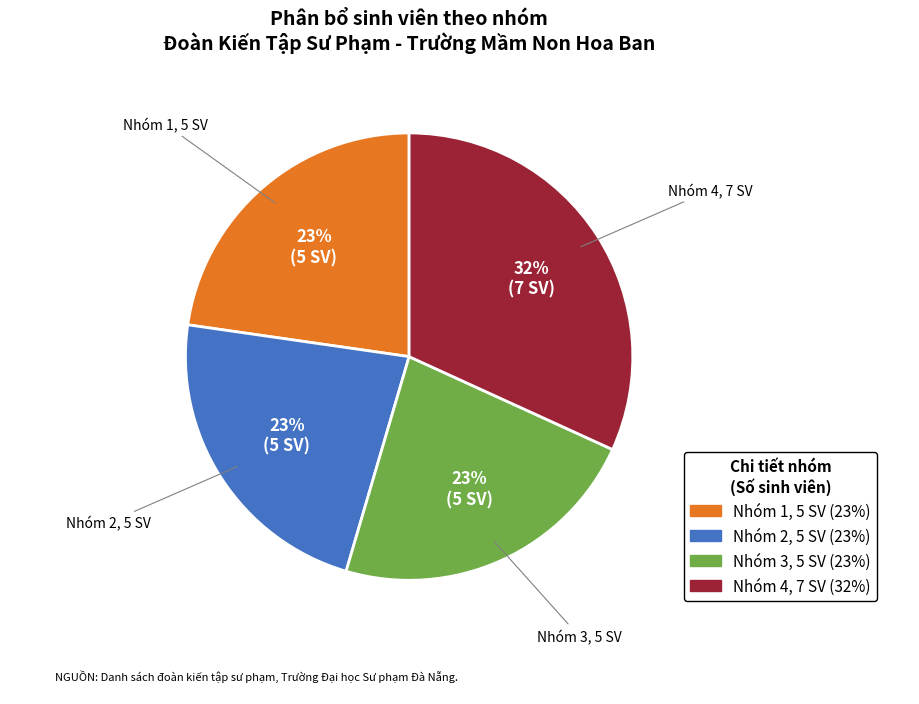

To the nearest percent, what portion does Nhóm 4 represent?

32%